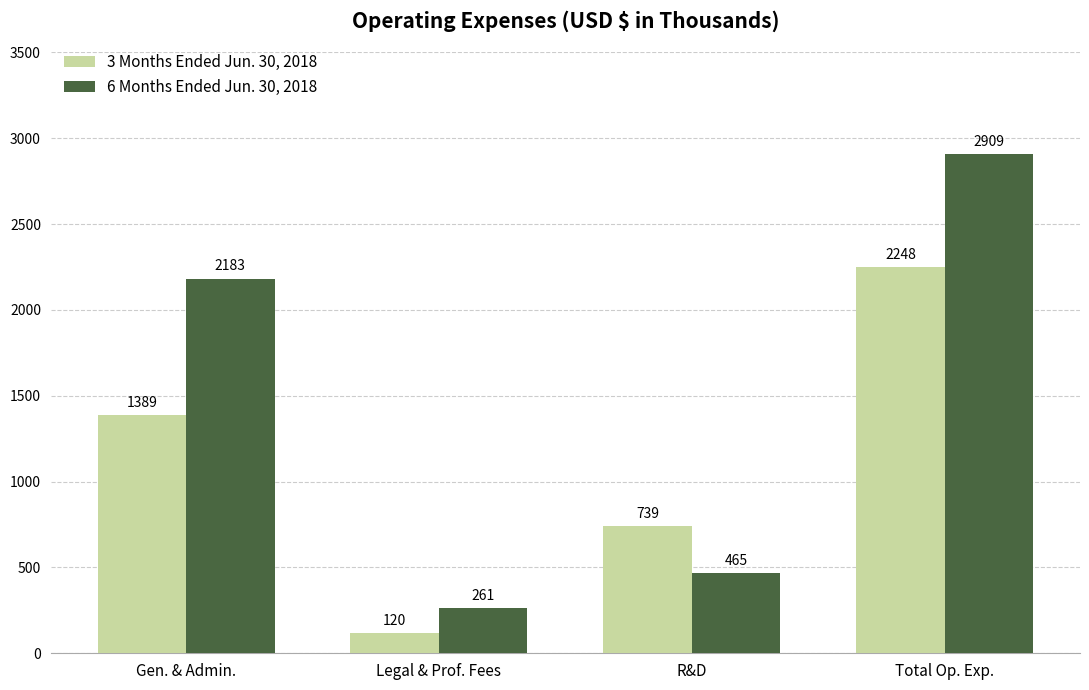

At how many categories does at least one series exceed 2036?

2